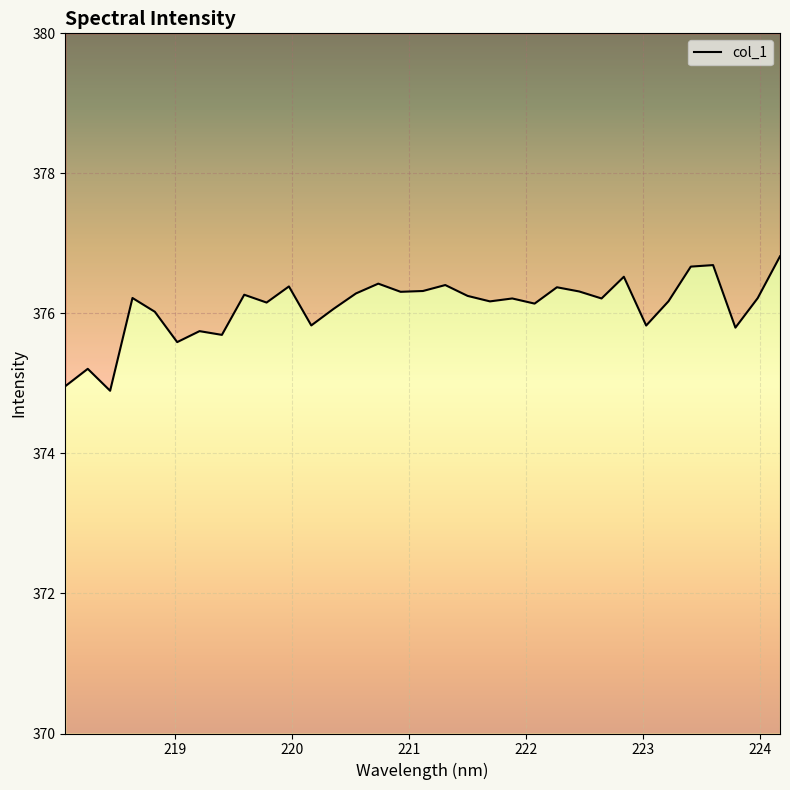

The chart shows a value of 375.6 at 219.0156. True or false?

True